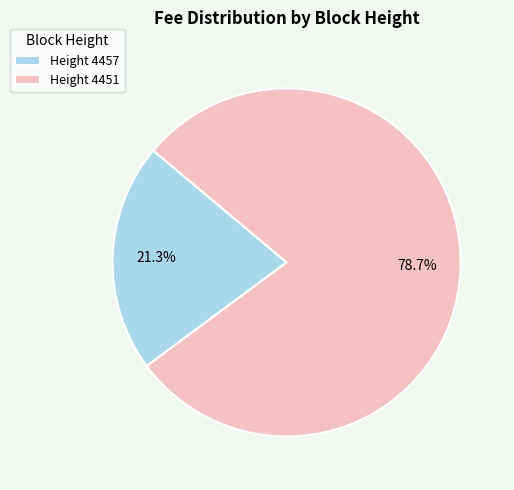

Between Height 4451 and Height 4457, which is larger?

Height 4451